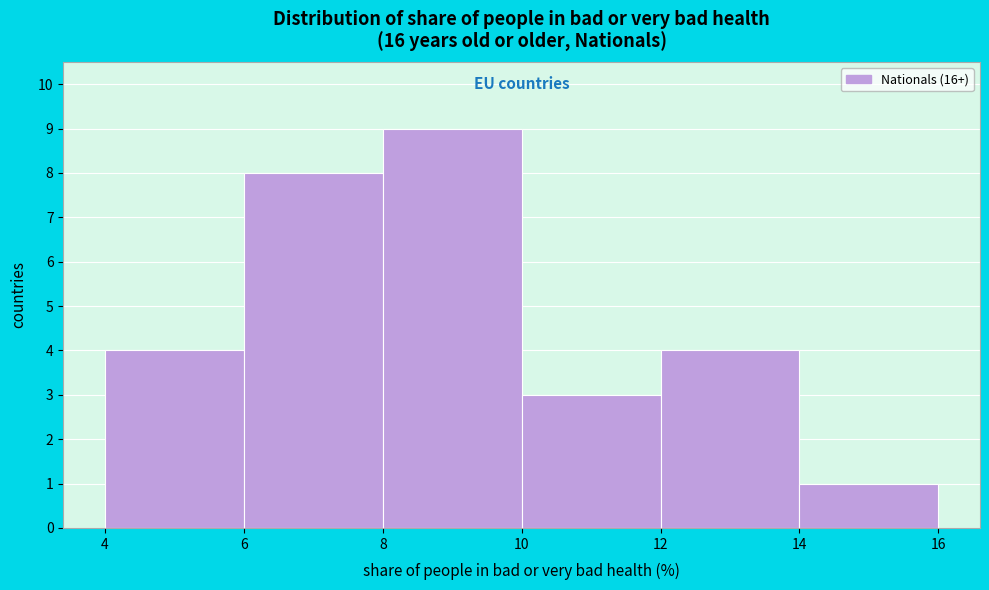

Reading left to right, list every bar in this chart as the range it spans on the x-axis followed by its height. The values are not printed on the chart, so give them approximately, as read against the axis.

4 to 6: 4
6 to 8: 8
8 to 10: 9
10 to 12: 3
12 to 14: 4
14 to 16: 1